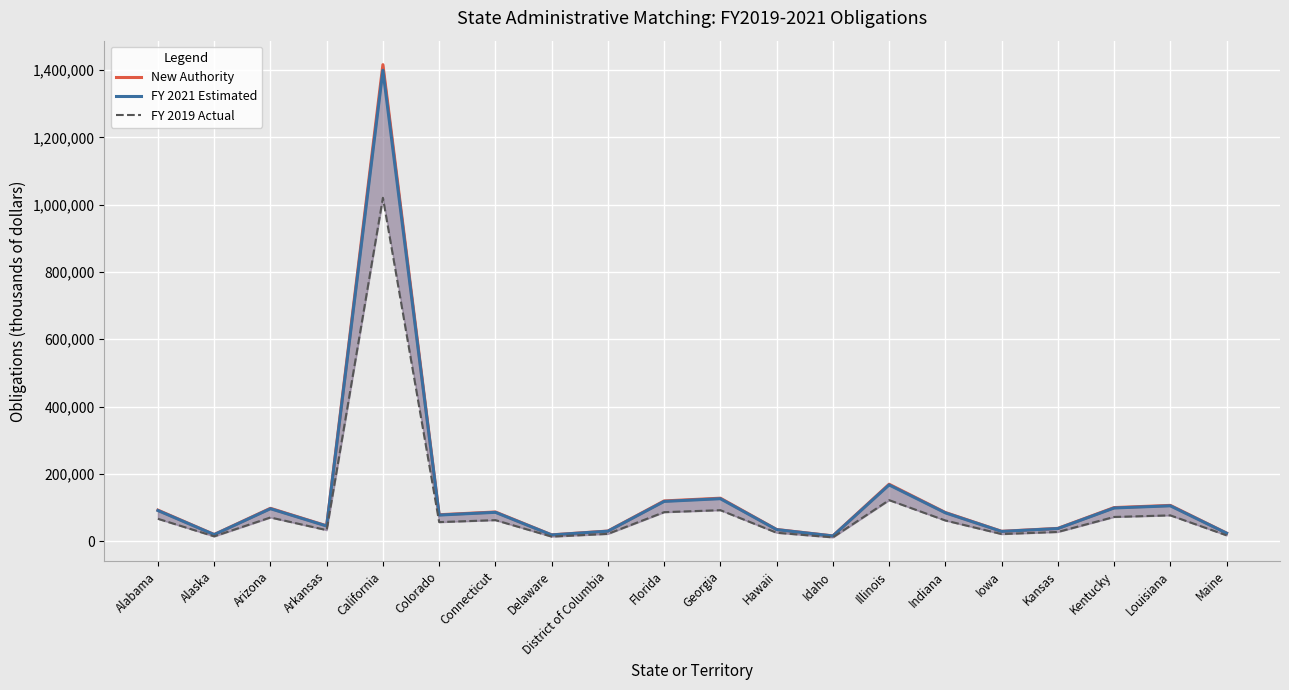

How many interior local peaks does the New Authority series have?

6